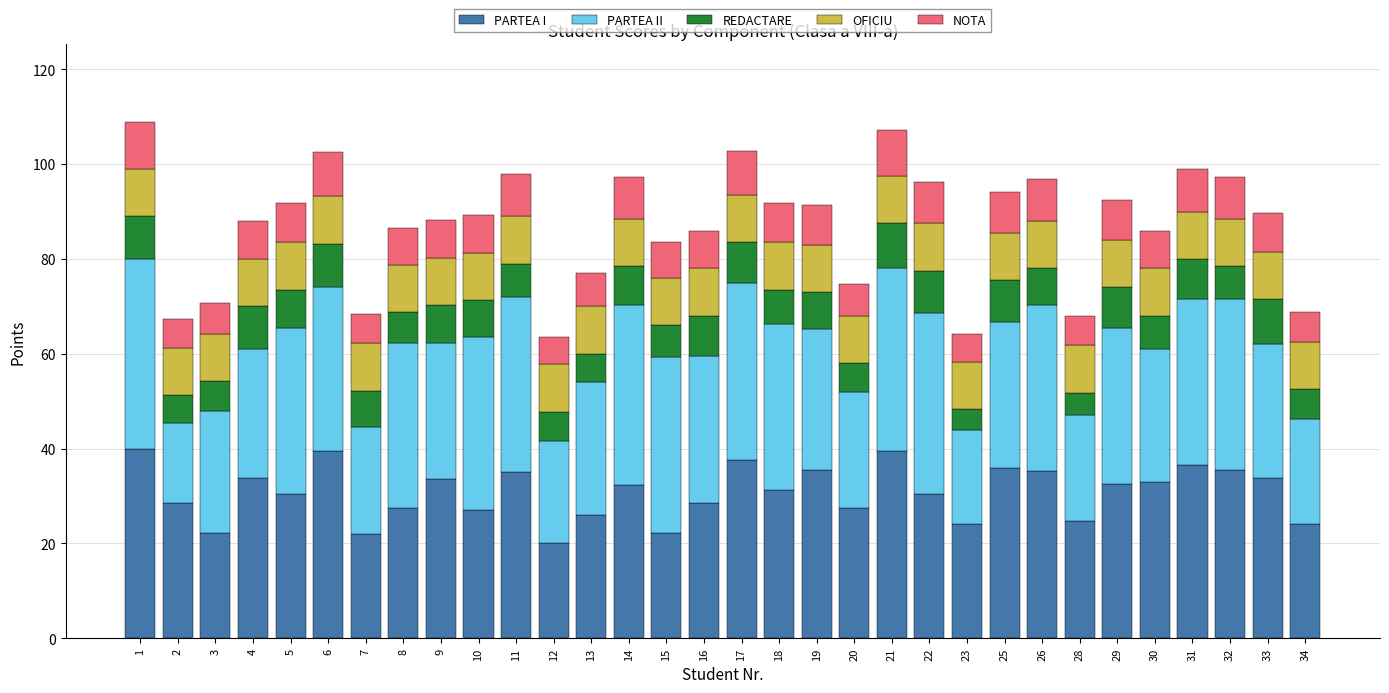

What is the total value across all series at 23?

64.1